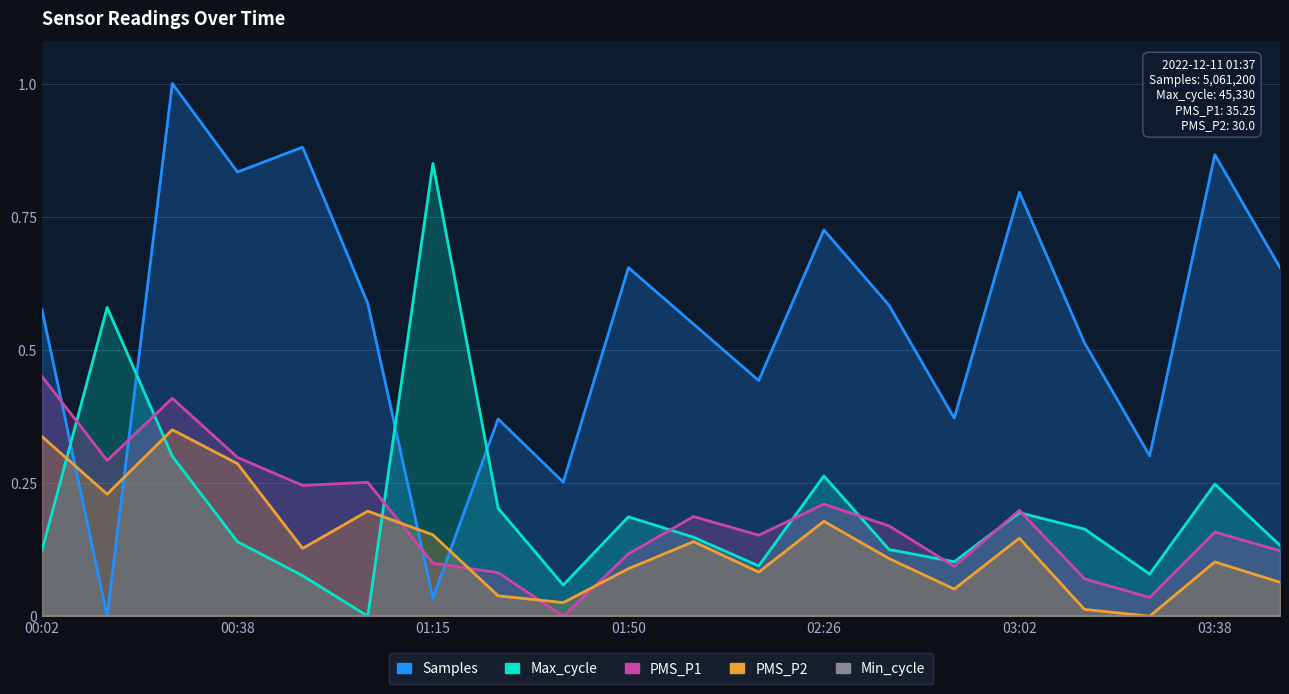

List the series in order of their peak value, lowest first.

Min_cycle, PMS_P2, PMS_P1, Max_cycle, Samples